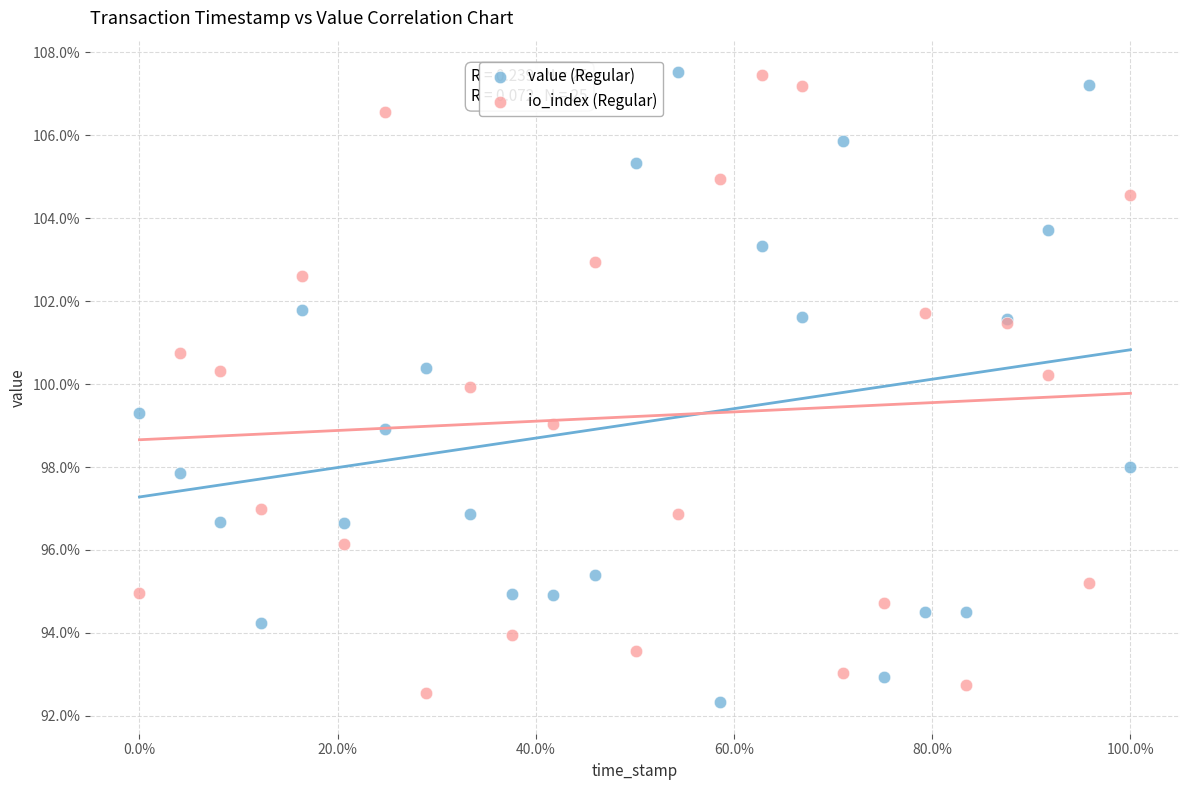

Which series has the largest Y range (max minus min)?

value (Regular)